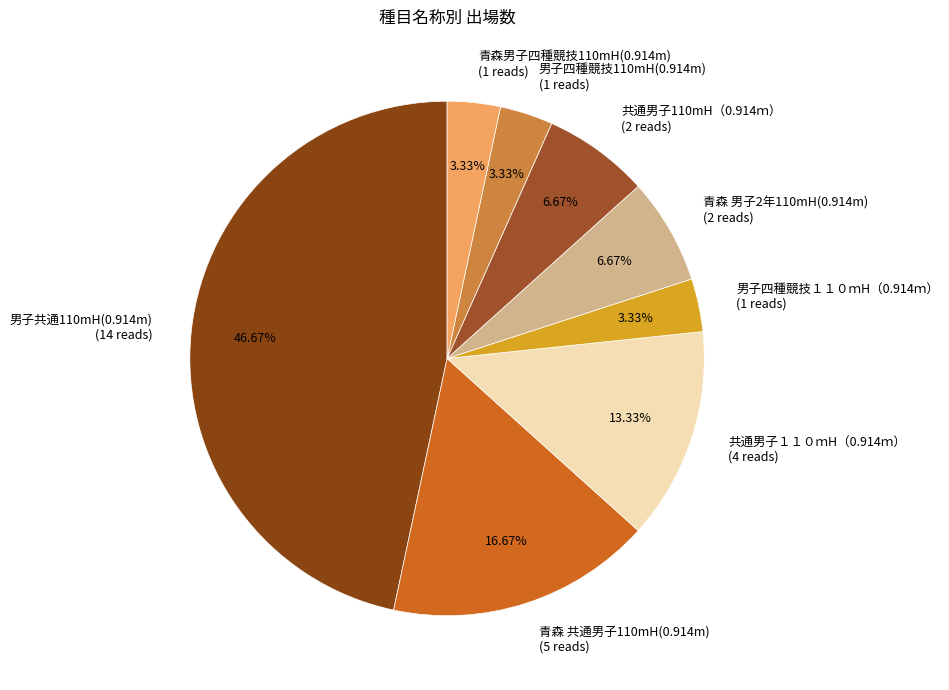

Does any single category account for the majority?

No